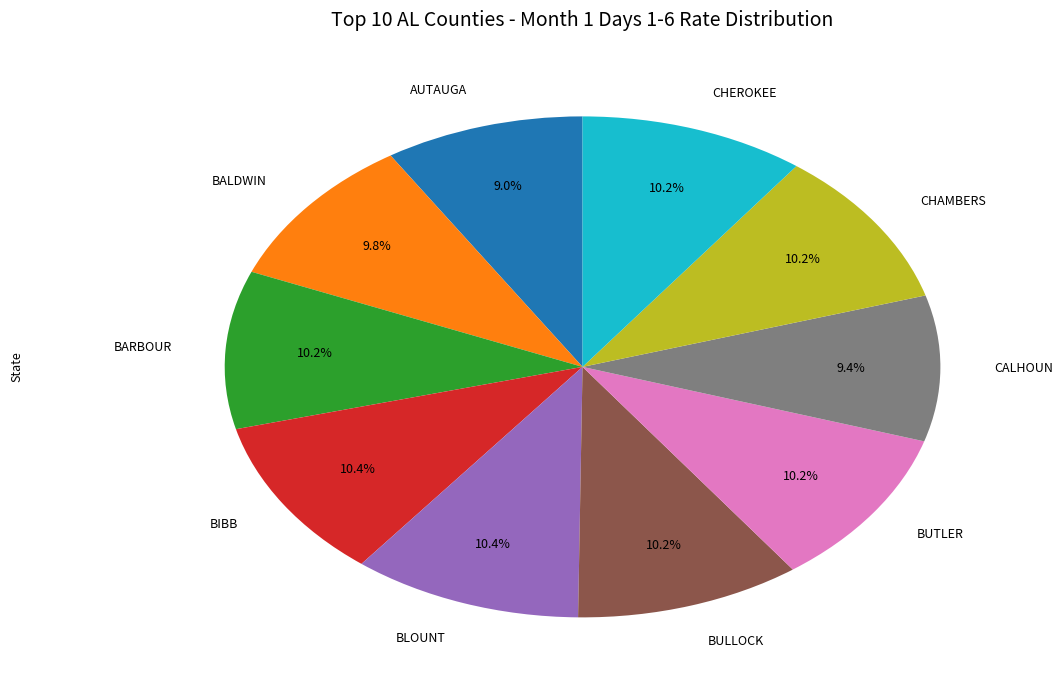

To the nearest percent, what is the combined percentage of CALHOUN and CHEROKEE?

20%